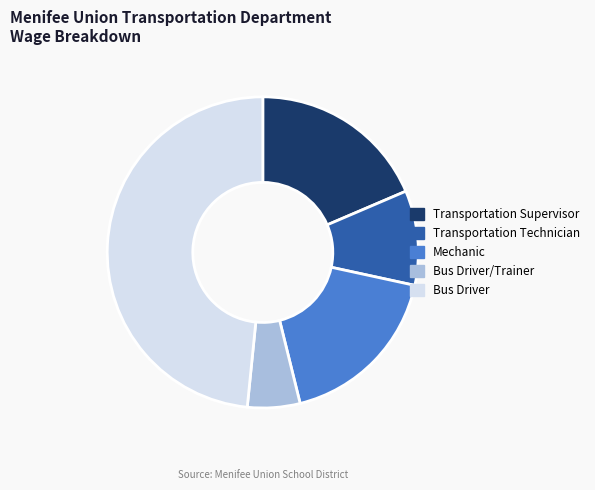

How many slices are in this pie chart?

5